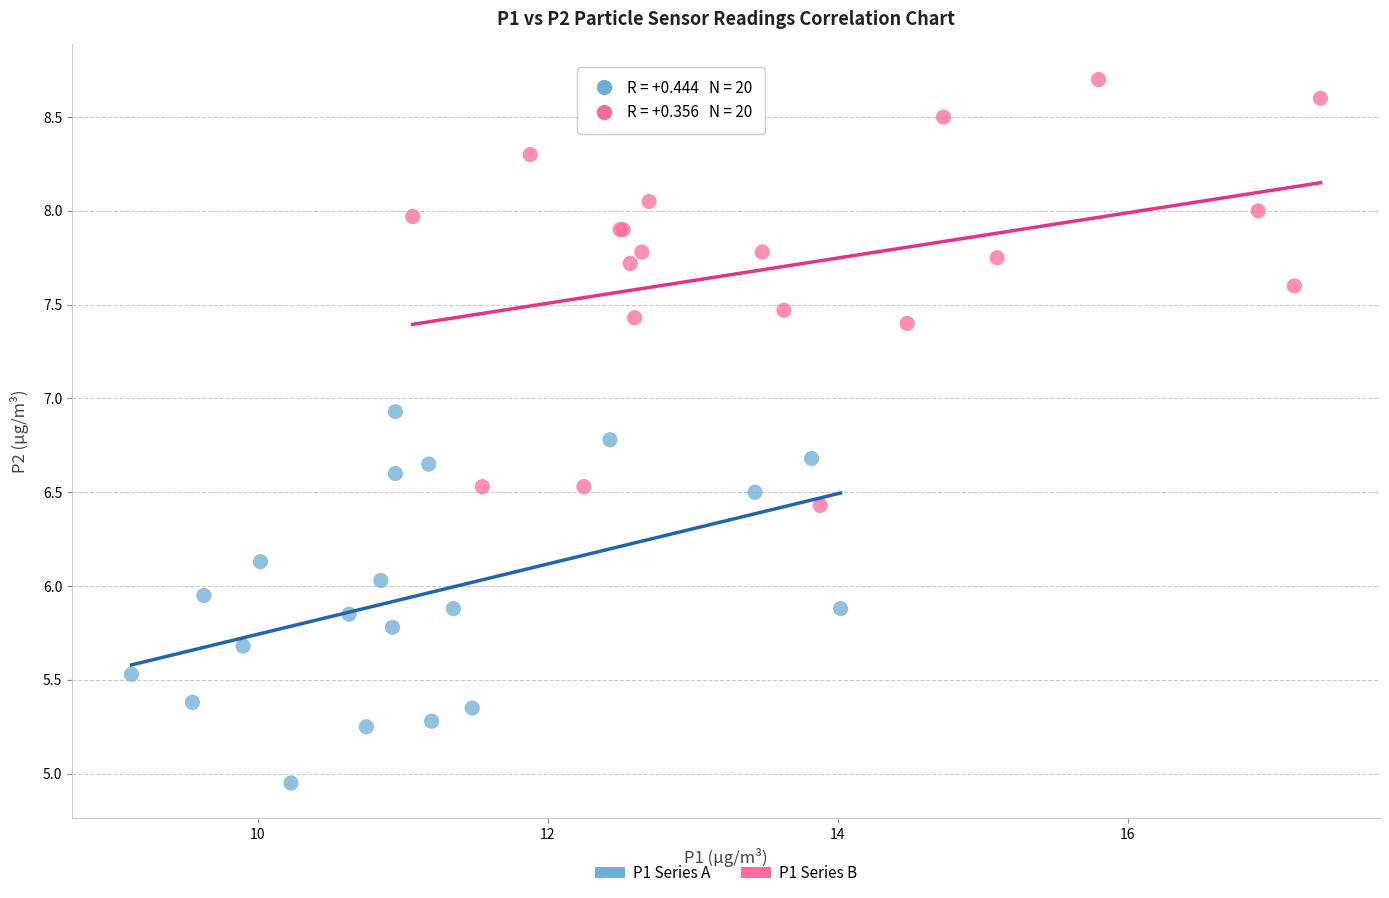

Which series has the largest Y range (max minus min)?

P1 Series B